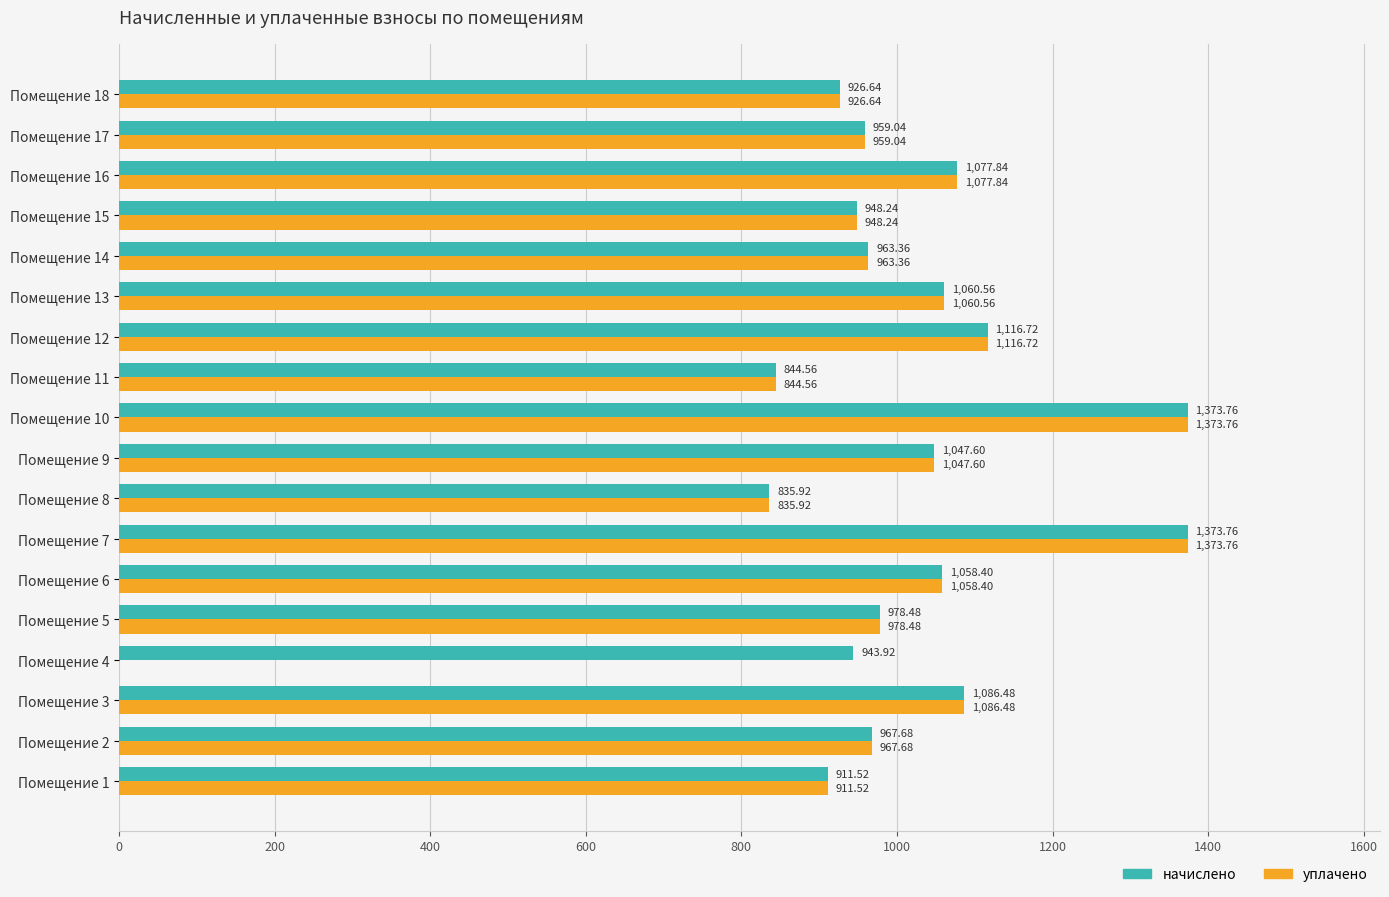

What is the sum of all уплачено values?

17530.6